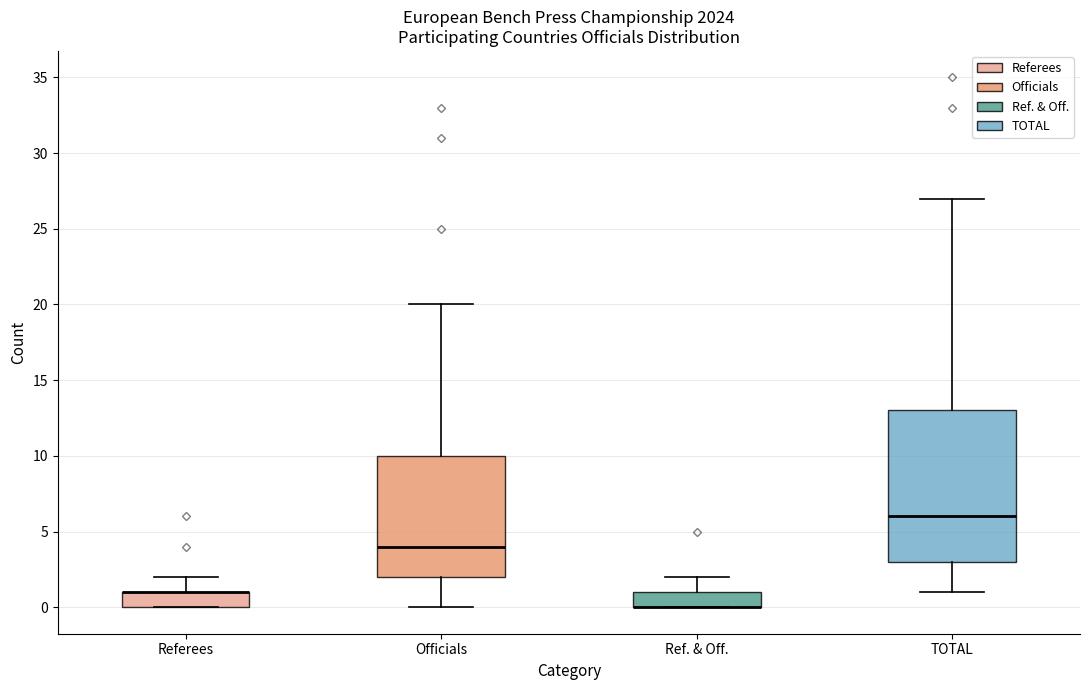

Reading left to right, read every box against the y-axis: the position of its median line, the range the box covers, and the ends of its whiskers. The values are not printed on the chart, so give them approximately, as read against the axis.

Referees: median 1 (drawn on the box's upper edge), box 0 to 1, whiskers 0 to 2
Officials: median 4, box 2 to 10, whiskers 0 to 20
Ref. & Off.: median 0 (drawn on the box's lower edge), box 0 to 1, whiskers 0 to 2
TOTAL: median 6, box 3 to 13, whiskers 1 to 27